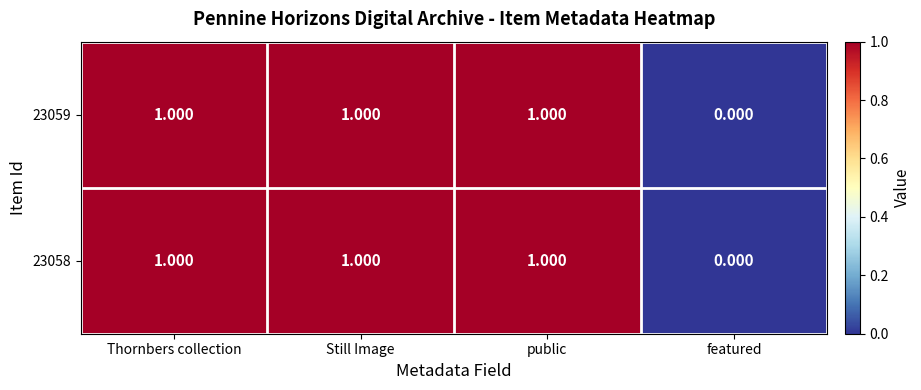

Which category has the lowest value in the 23058 series?

featured